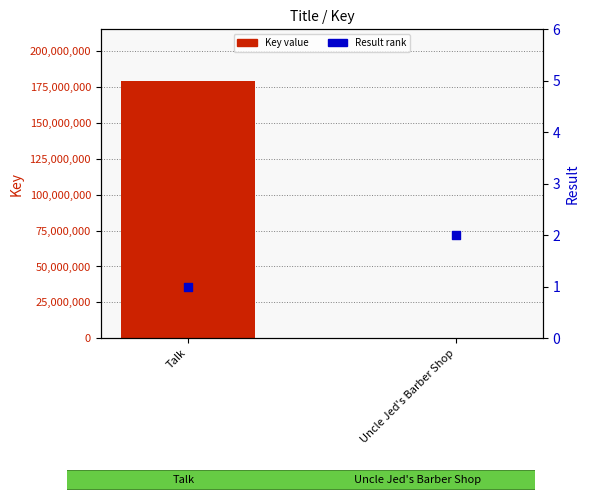

Which series has the widest spread of Y values?

Key value